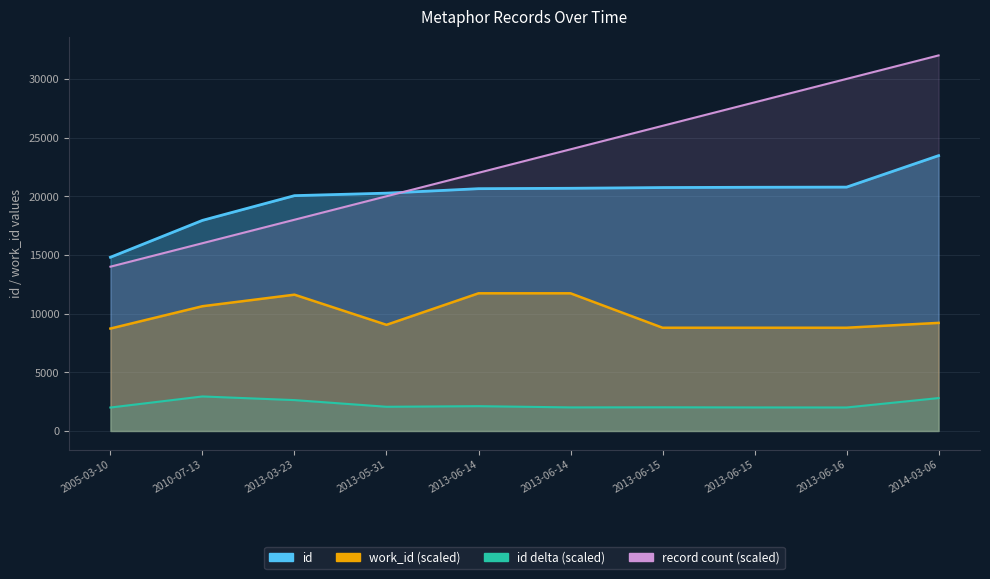

Is the value of id at 2013-06-15 greater than the value of work_id at 2013-06-14?

Yes